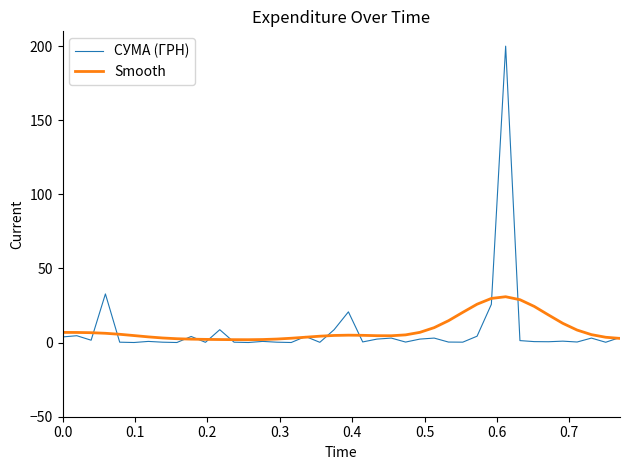

List the series in order of their peak value, lowest first.

Smooth, СУМА (ГРН)